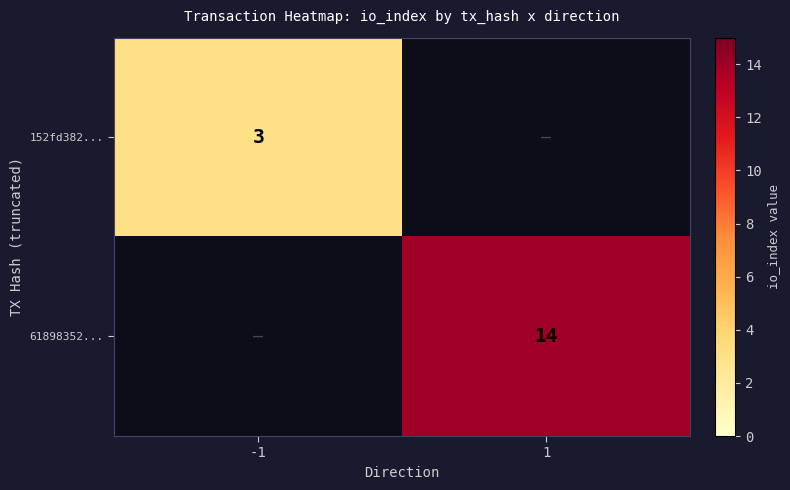

At which category is the sum across all series the highest?

1